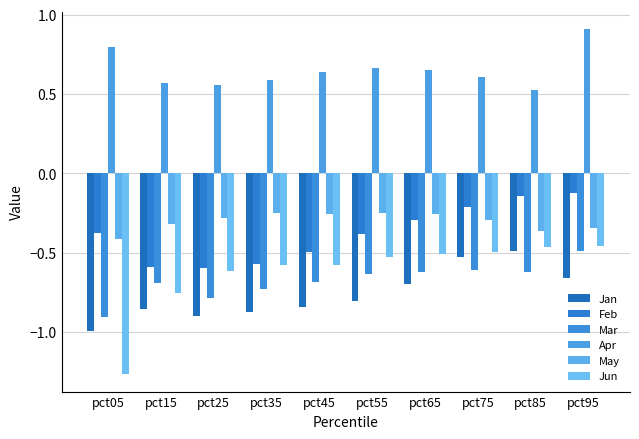

At which label is Feb closest to 0?

pct95